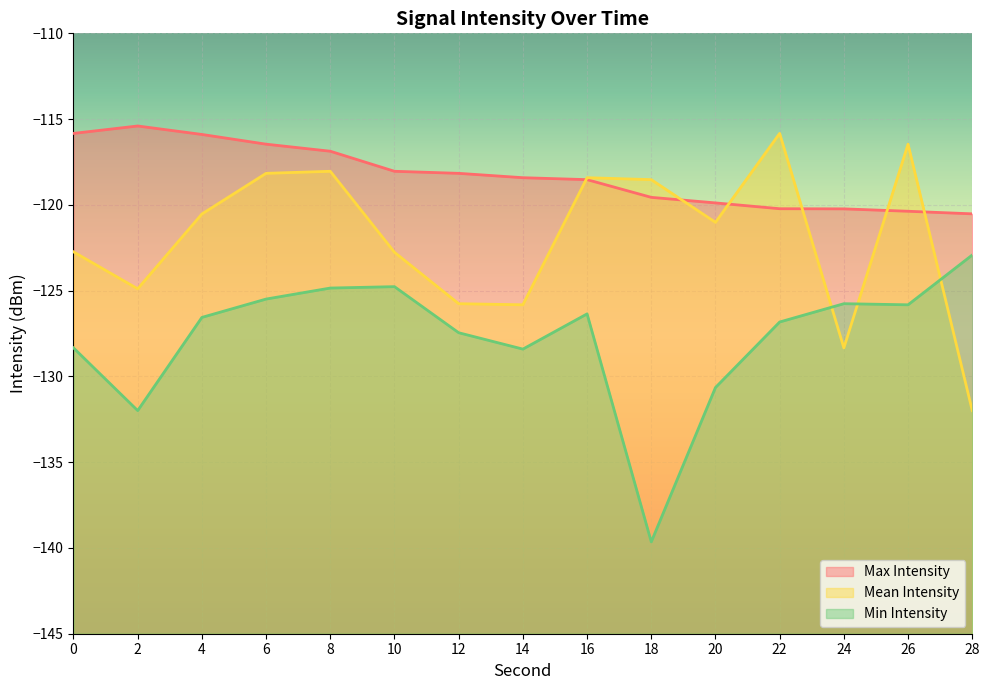

True or false: Max Intensity and Min Intensity cross at least once.

False